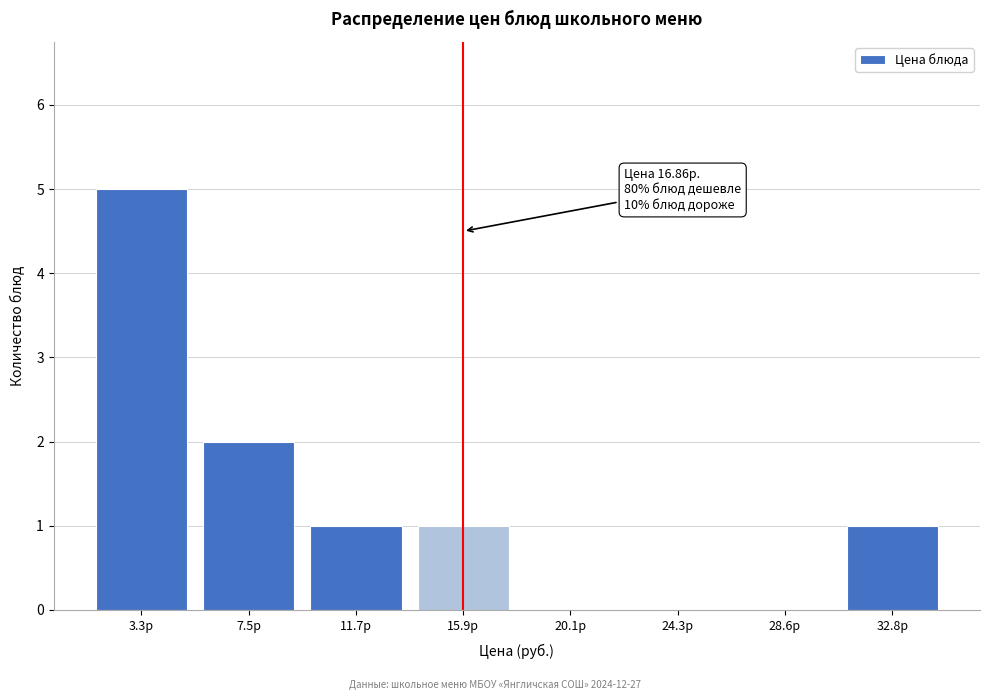

Reading left to right, what are all the values shown in this chart?

3.3р=5	7.5р=2	11.7р=1	15.9р=1	20.1р=0	24.3р=0	28.6р=0	32.8р=1